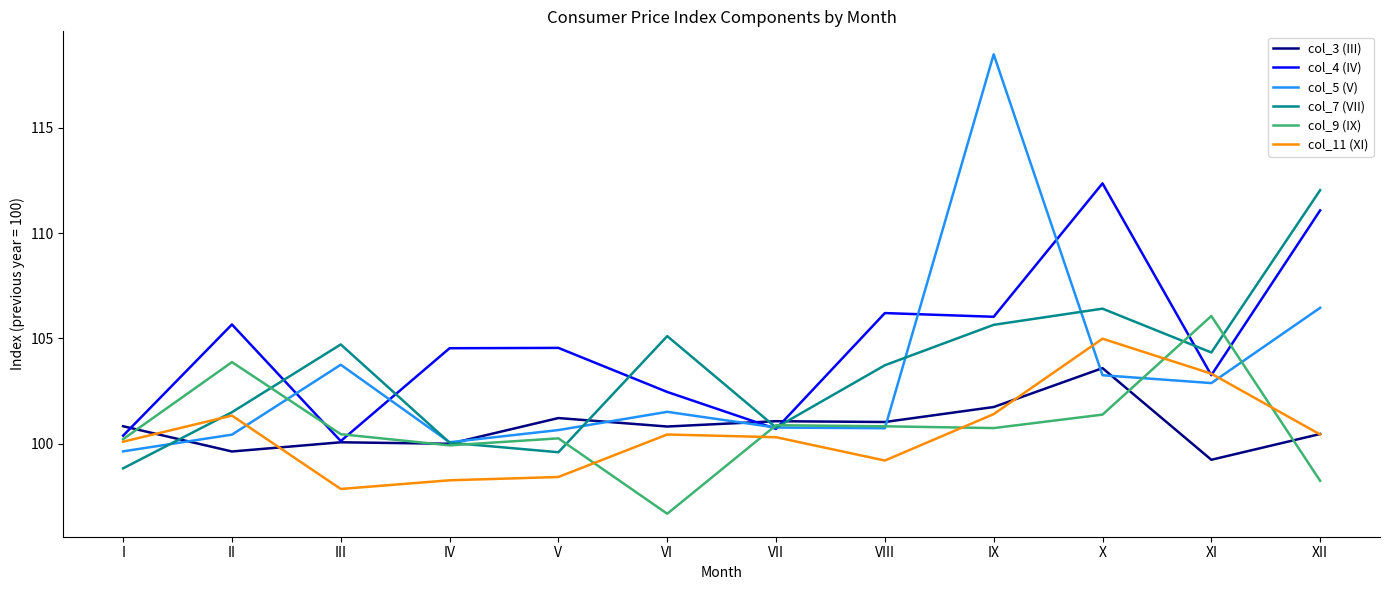

What is the spread (max minus min) of values at III?

6.9